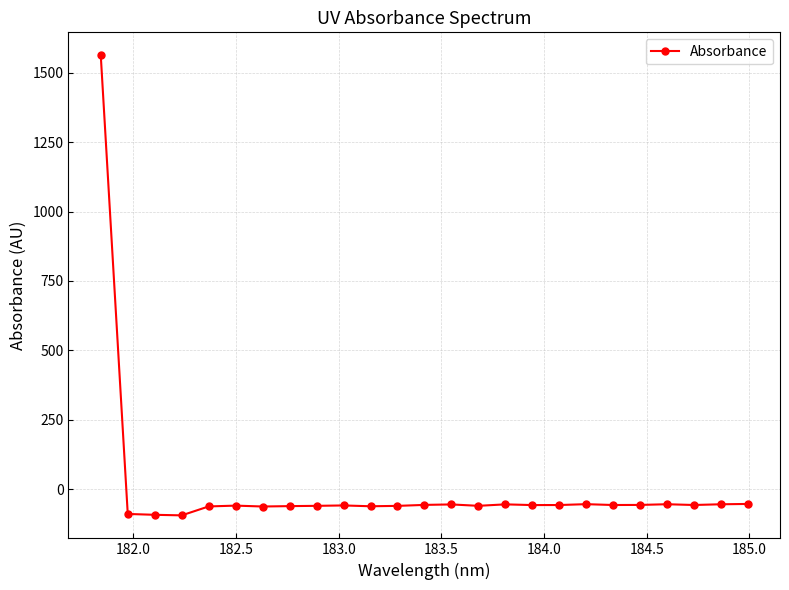

What is the difference between the second highest and minimum values?

41.1